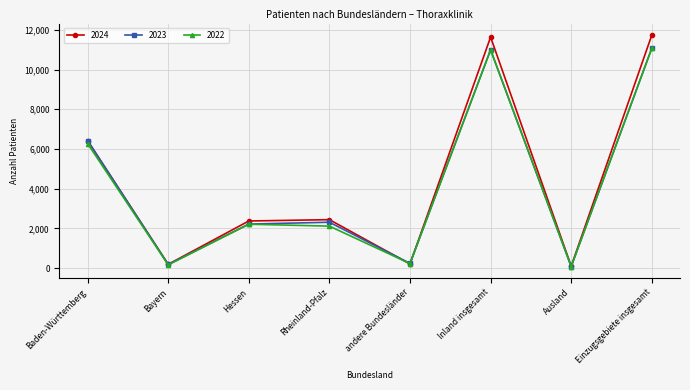

How many data points in 2023 are less than 2311?

4